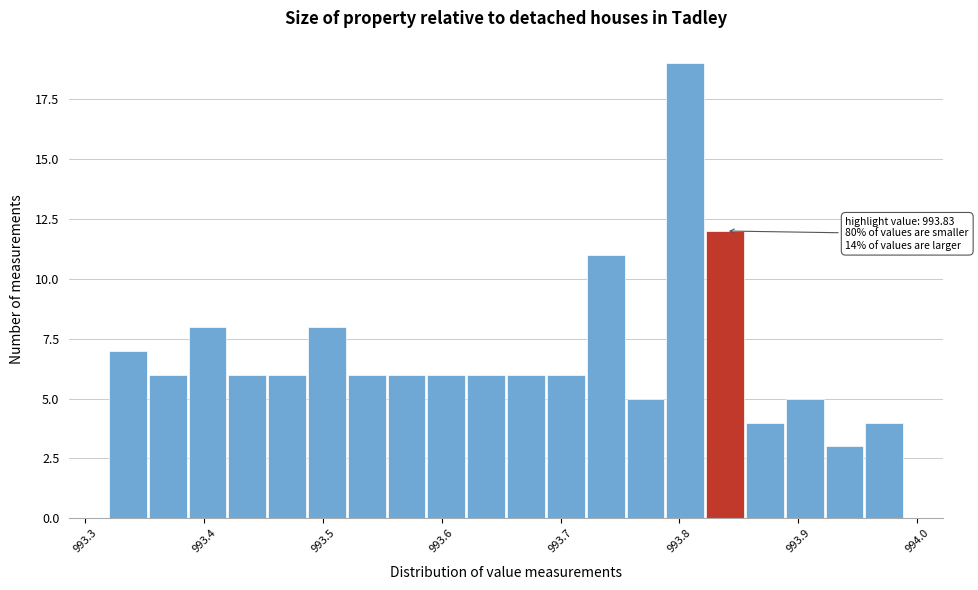

Around what value on the x-axis is the tallest bar? Give the approximate position of its centre, as read against the axis.

993.80